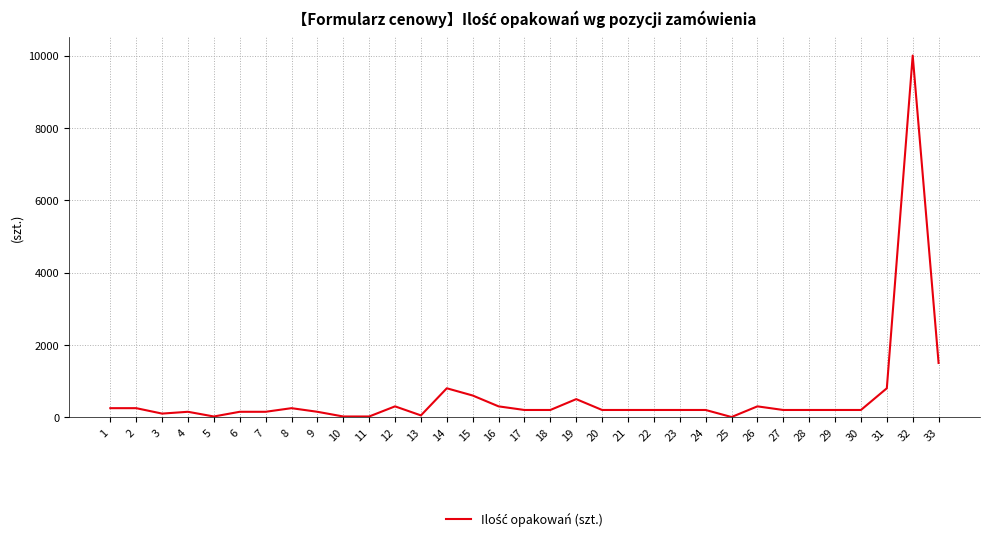

Is it true that the value at 19 is 500?

True